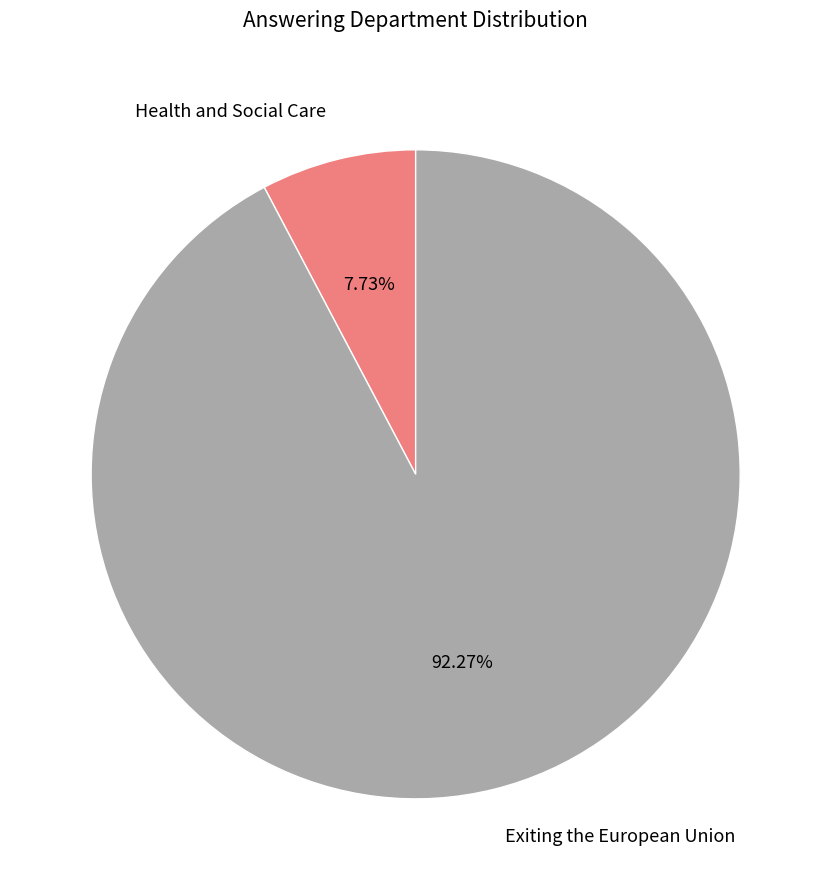

How many slices are in this pie chart?

2